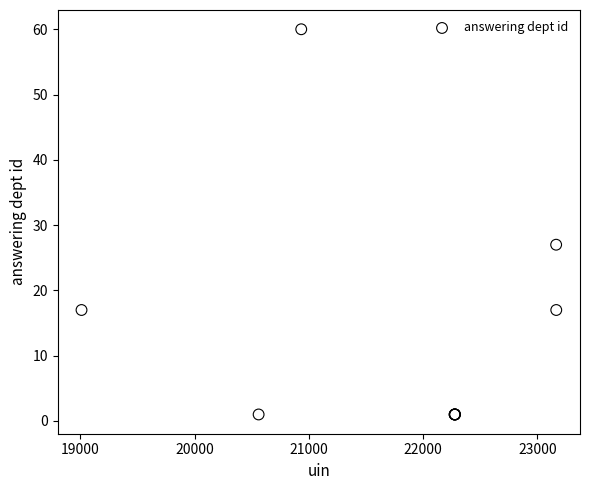

What Y value in the scatter plot is closest to 30?

27